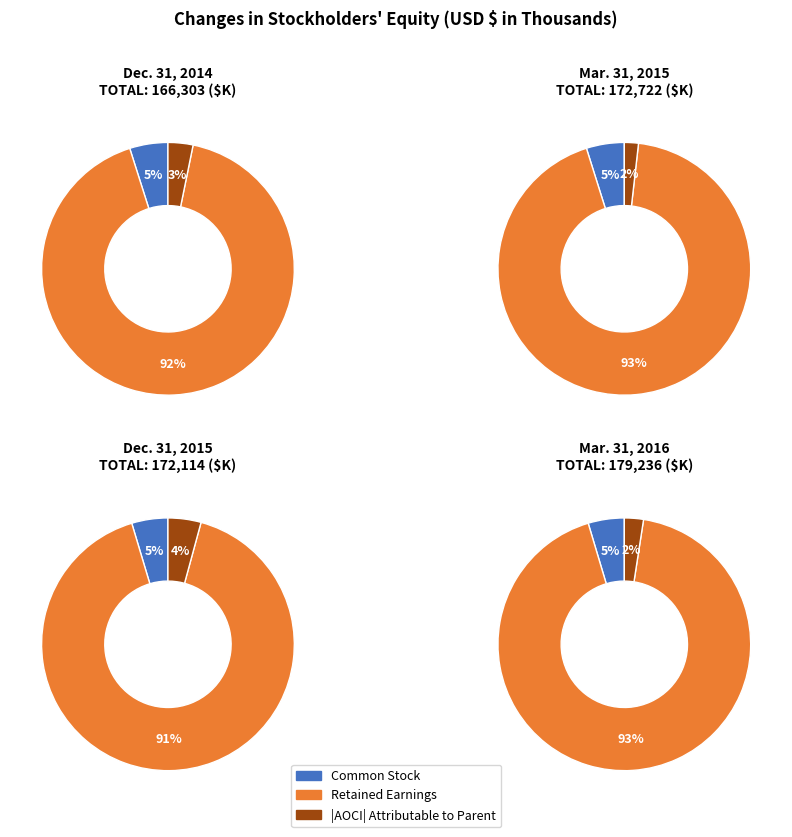

The Mar. 31, 2016 slice represents 26% of the pie. True or false?

True